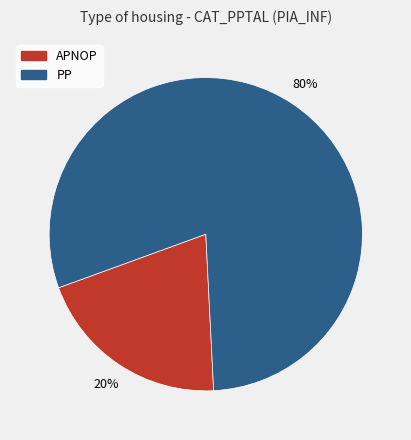

What is the majority slice?

PP